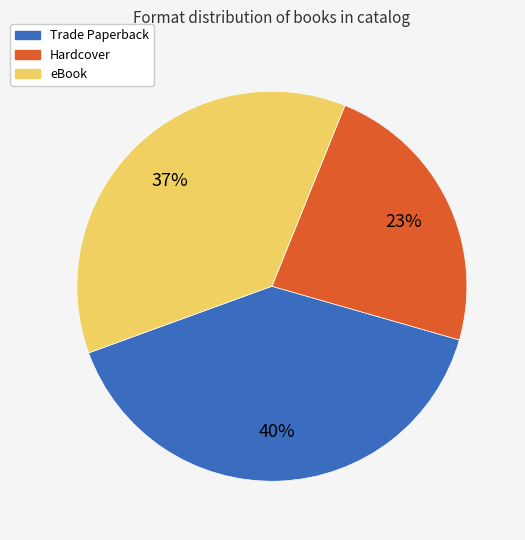

To the nearest percent, what is the average slice percentage?

33%